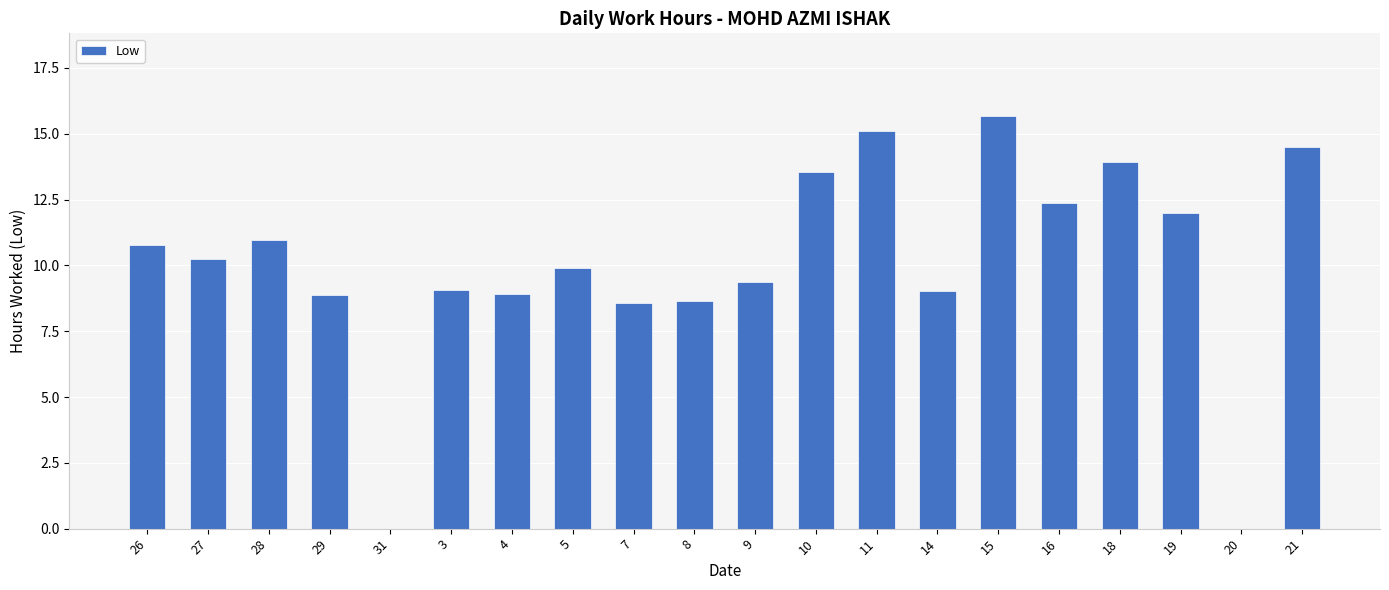

How many categories are shown in the chart?

20